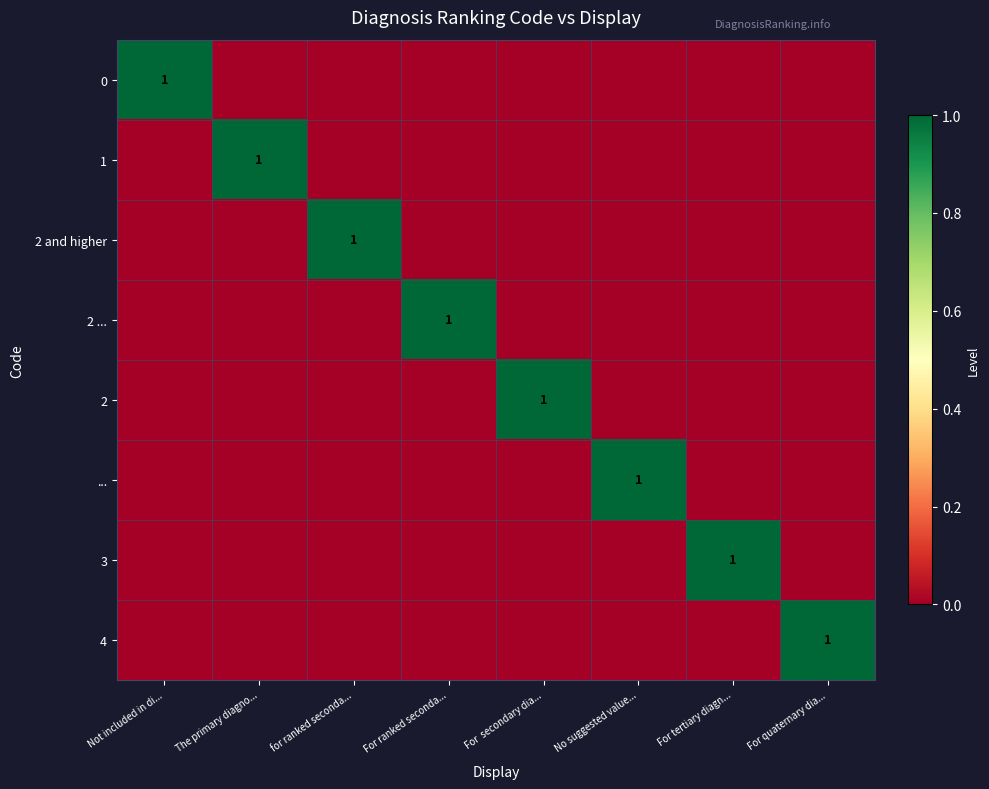

The value of 2 at For  secondary dia... is 1. True or false?

True